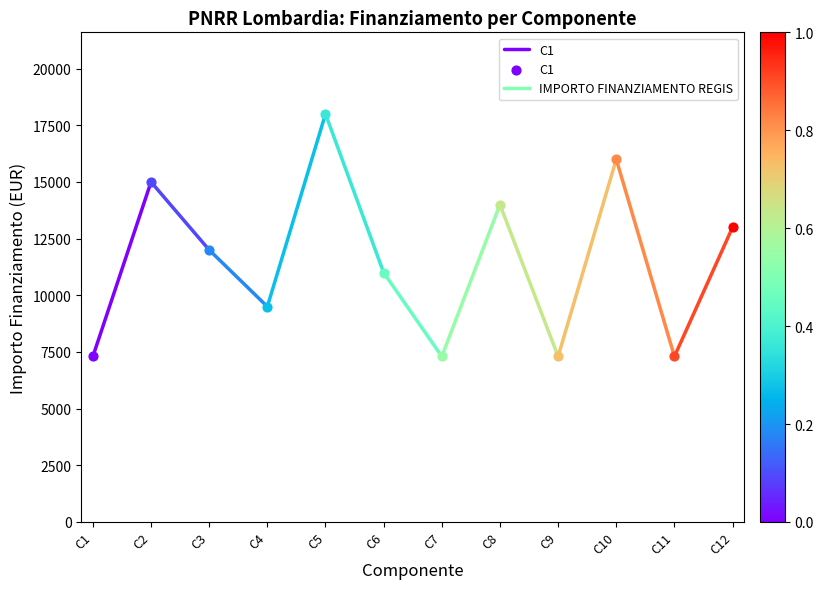

What is the change in value from C1 to C2?

+7699